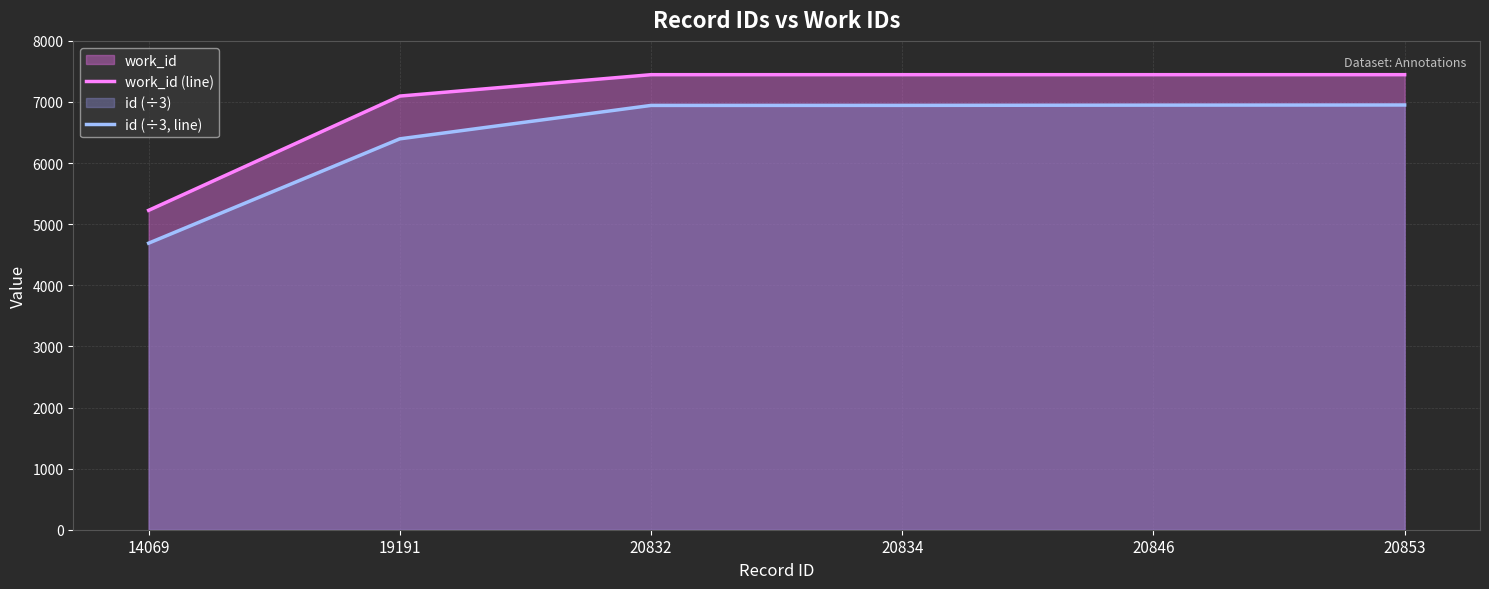

What is the value of the work_id (line) point at the 2nd from the left?

7097.0